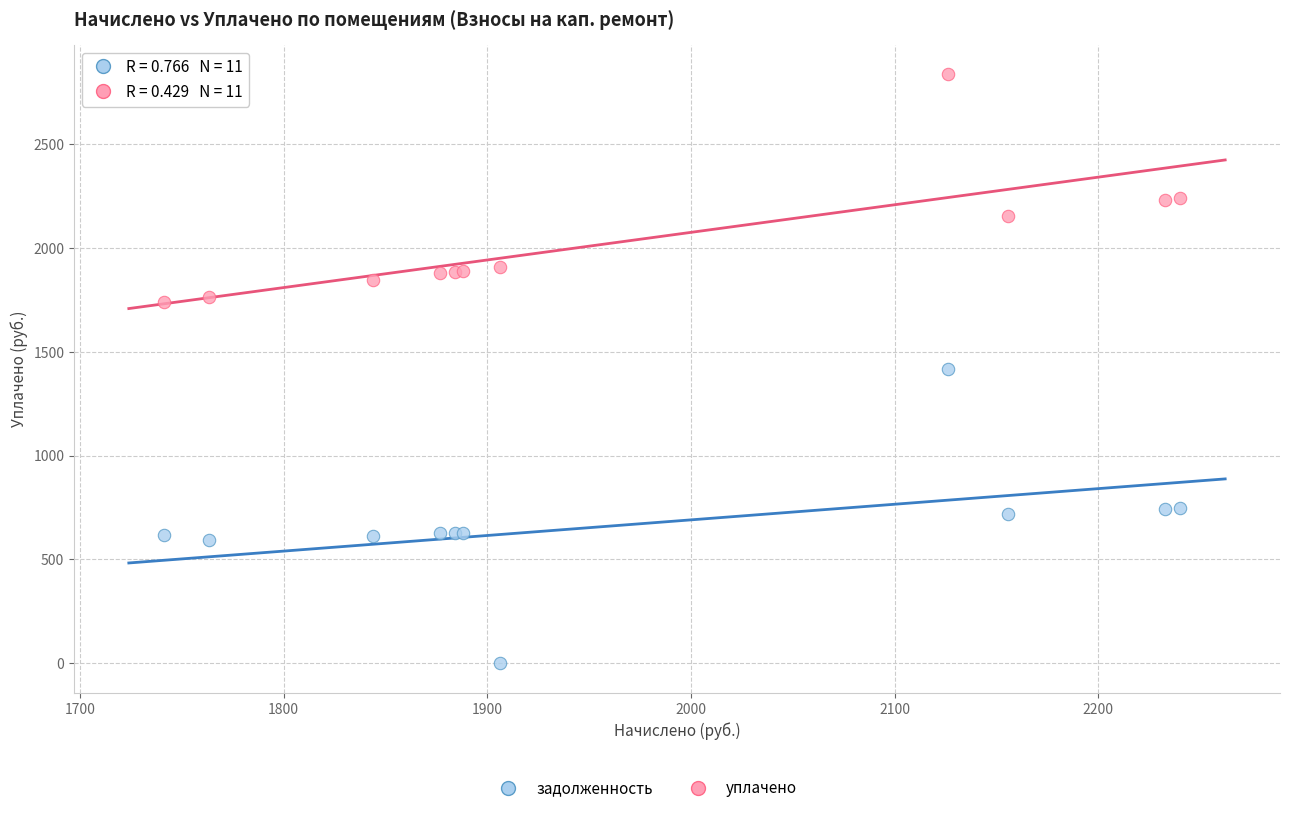

Which series has the largest Y range (max minus min)?

задолженность